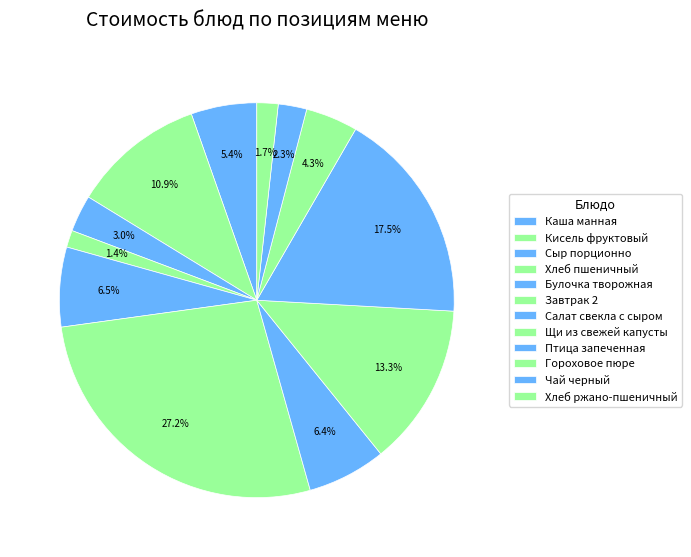

How many segments does this pie chart have?

12